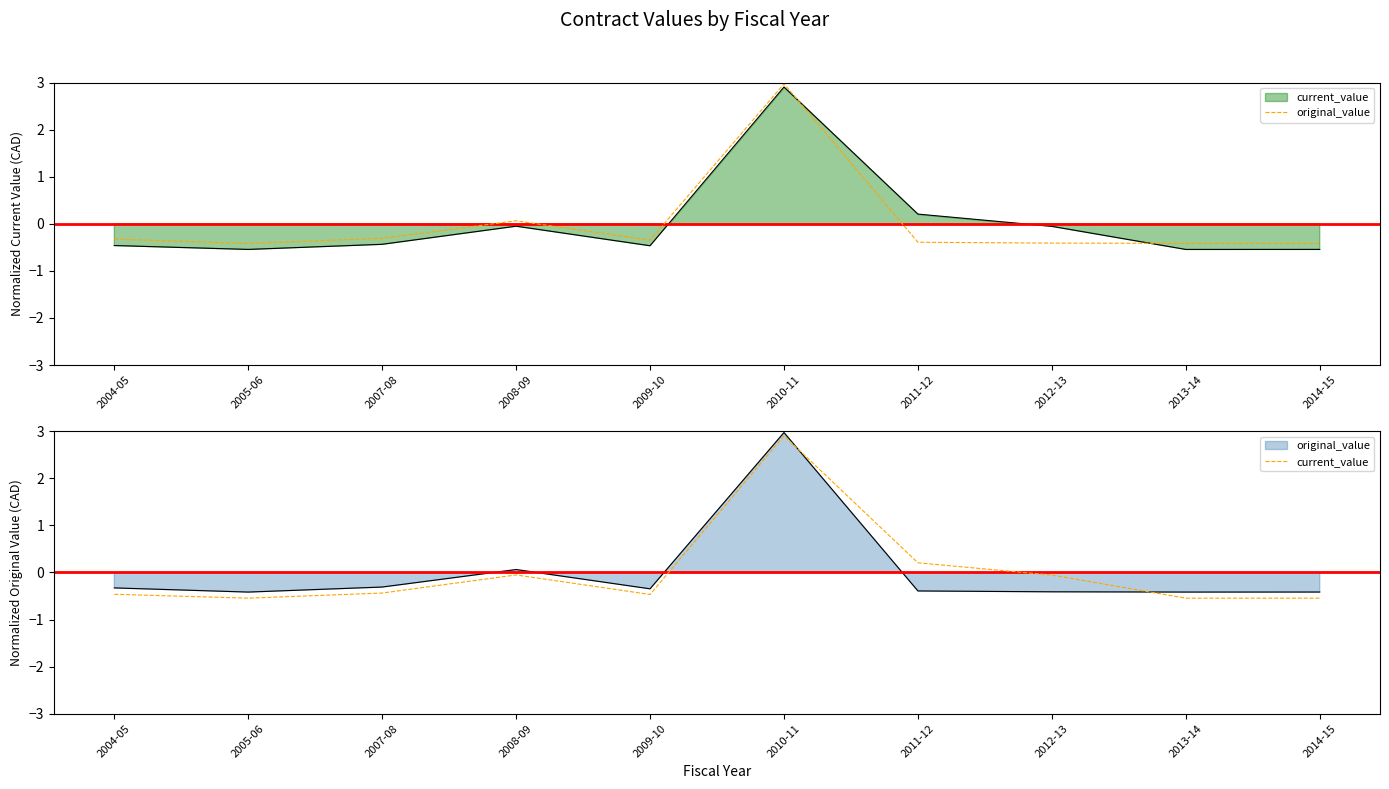

How many data points in current_value are less than 0?

8